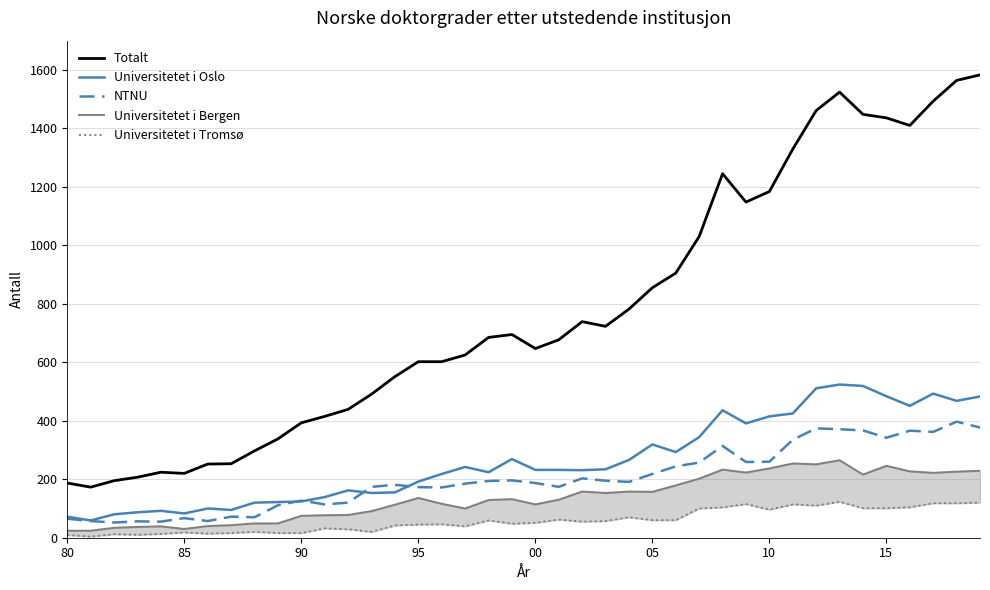

True or false: Universitetet i Oslo has more than 1 points higher than both neighbors.

True